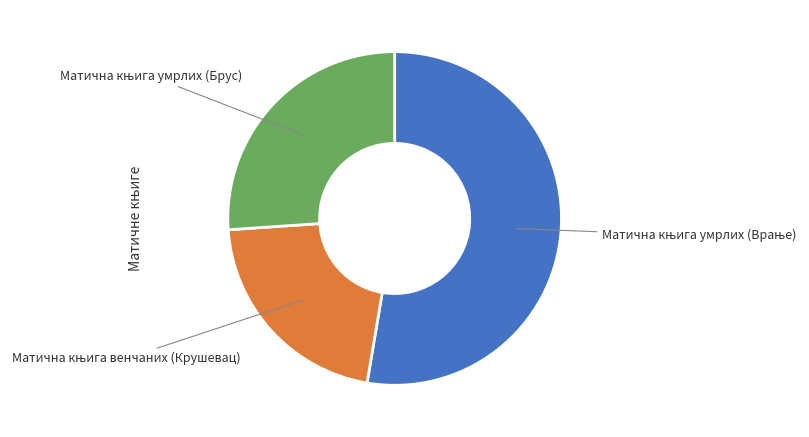

How many segments does this pie chart have?

3